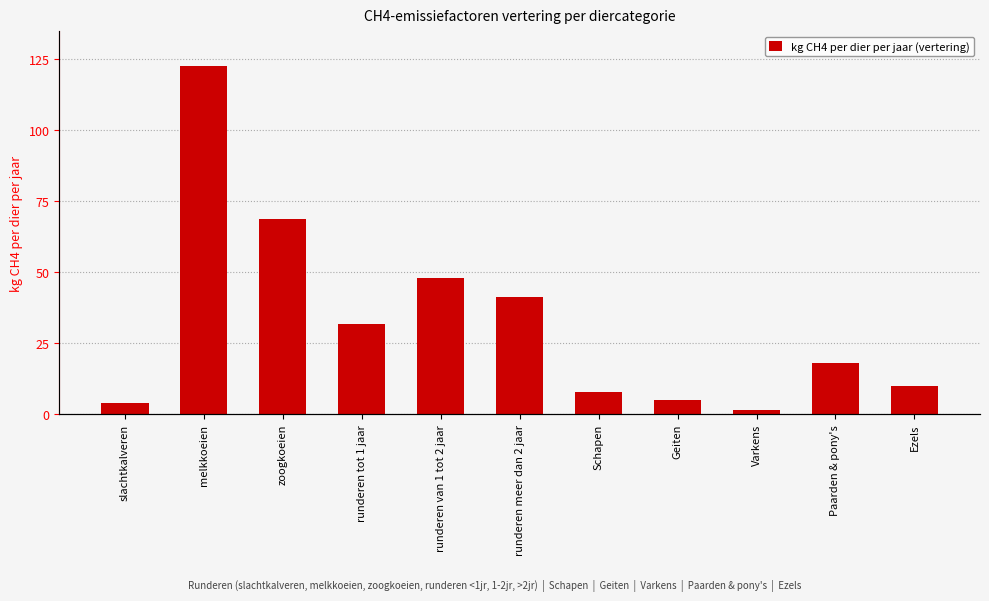

What value does the data have at runderen tot 1 jaar?

31.9